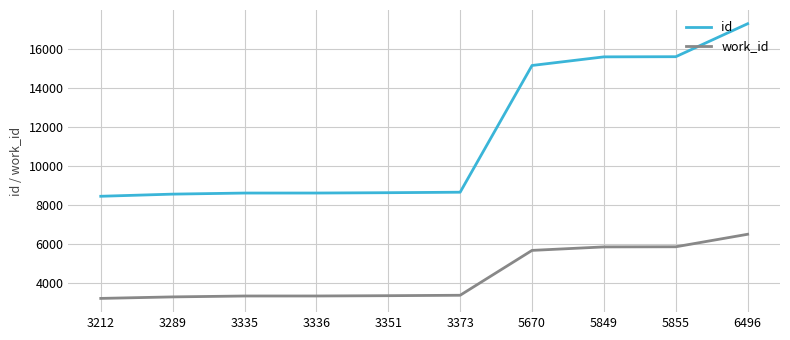

At which category does the chart reach its peak across all series?

6496